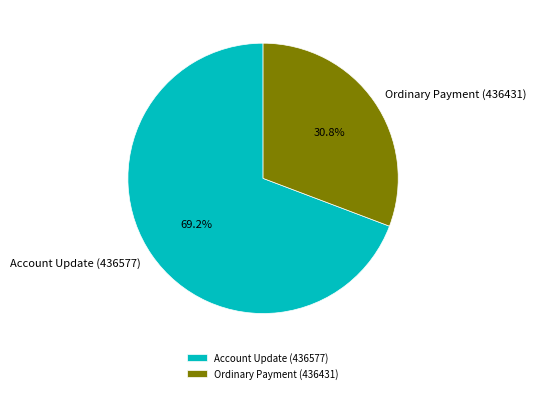

Is Account Update (436577) the majority of the pie?

Yes